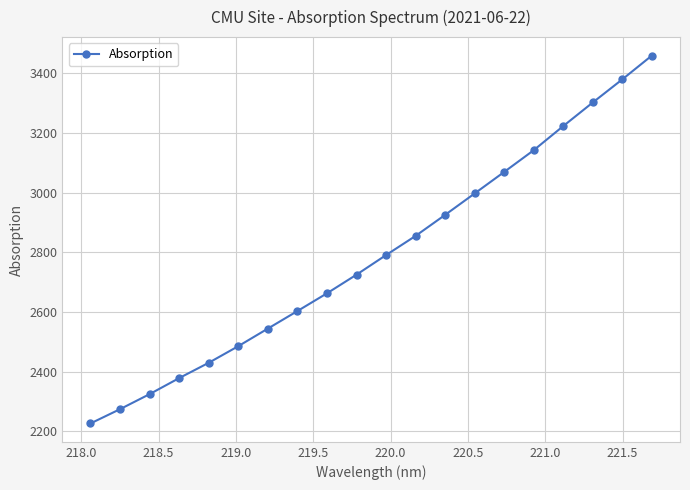

True or false: the data has more than 0 interior local peaks.

False